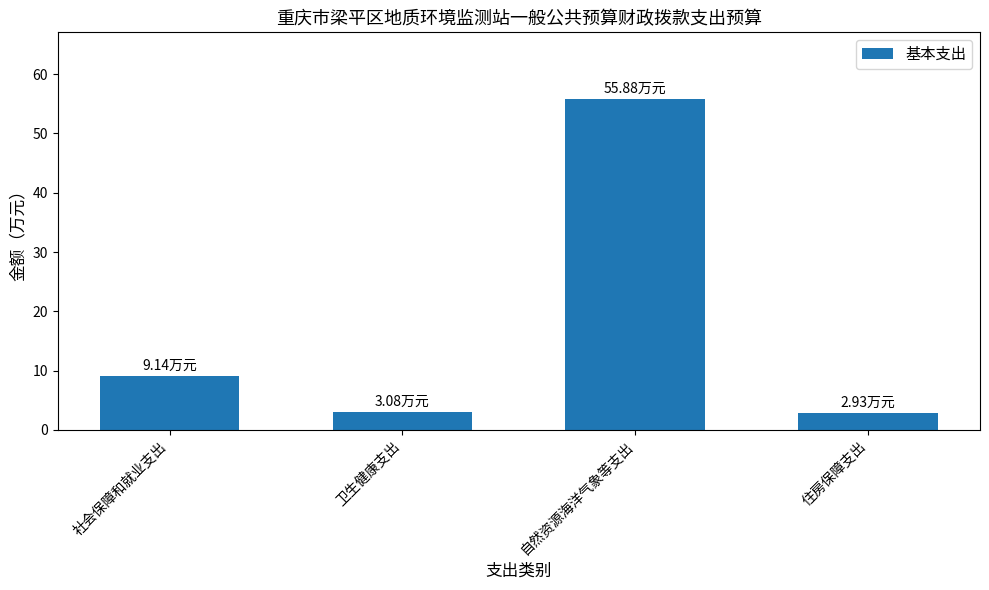

What is the change in value from 卫生健康支出 to 自然资源海洋气象等支出?

+52.8